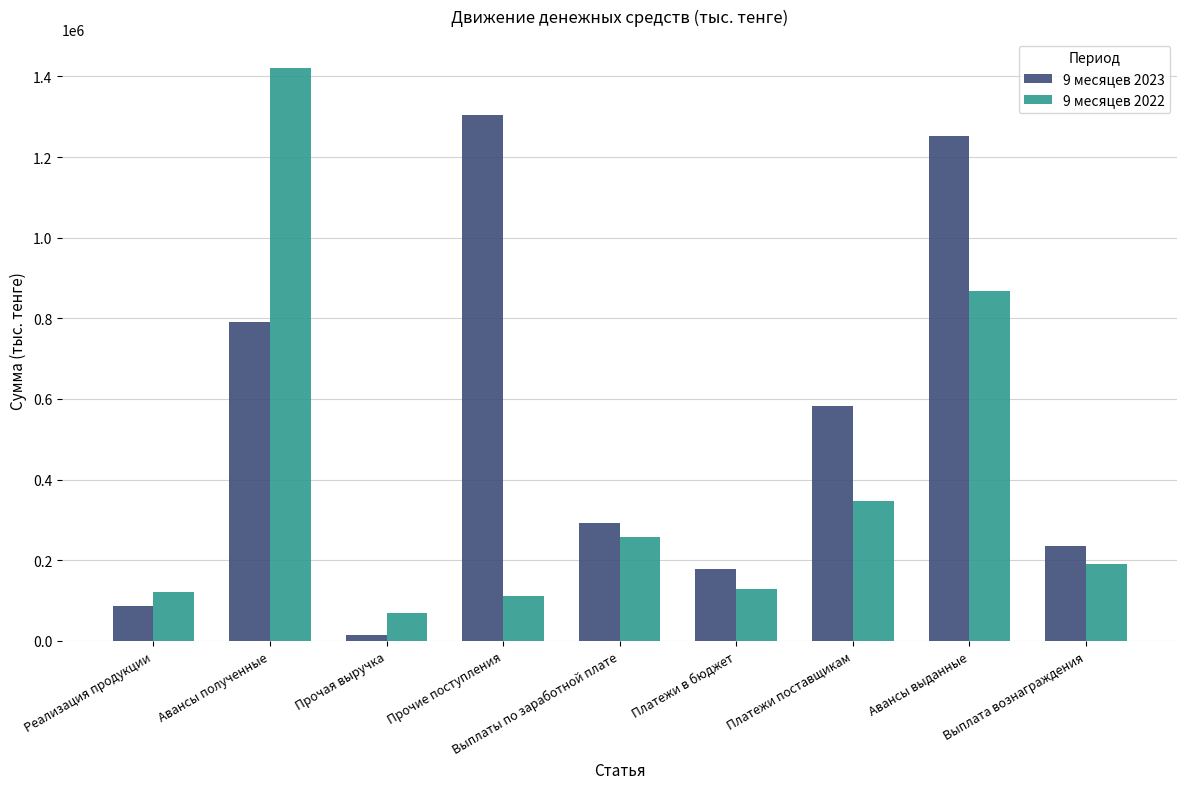

Reading right to left, what are all the values shown in this chart?

9 месяцев 2023: Выплата вознаграждения=234861	Авансы выданные=1251011	Платежи поставщикам=582871	Платежи в бюджет=178210	Выплаты по заработной плате=292284	Прочие поступления=1303794	Прочая выручка=15799	Авансы полученные=791469	Реализация продукции=86470
9 месяцев 2022: Выплата вознаграждения=190180	Авансы выданные=866995	Платежи поставщикам=345817	Платежи в бюджет=129453	Выплаты по заработной плате=256771	Прочие поступления=110632	Прочая выручка=70488	Авансы полученные=1421878	Реализация продукции=120912